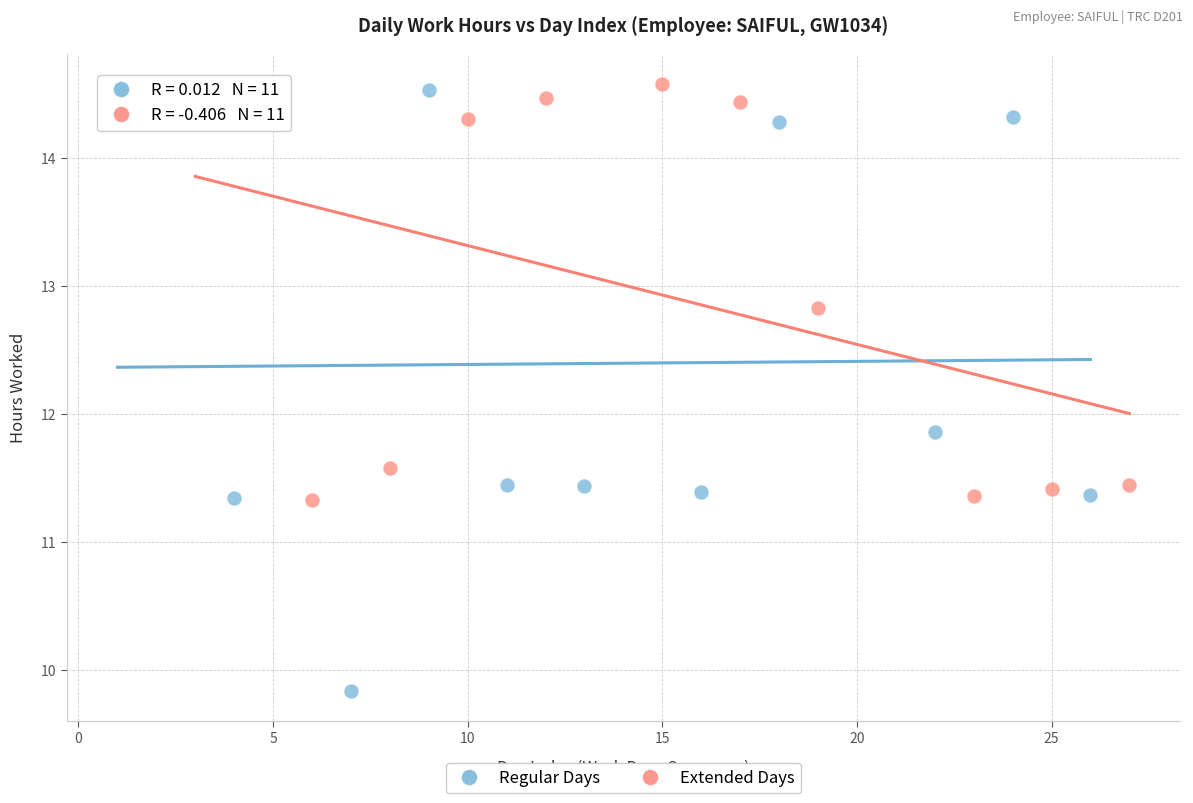

Which series reaches the minimum Y coordinate?

Regular Days